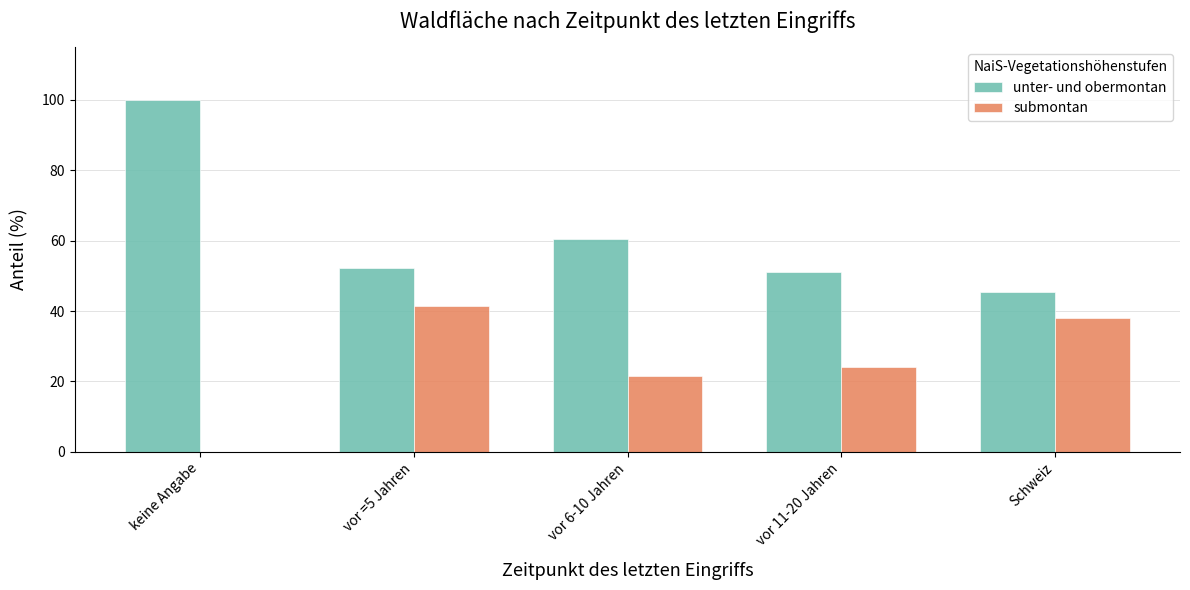

How many distinct data groups are displayed?

2